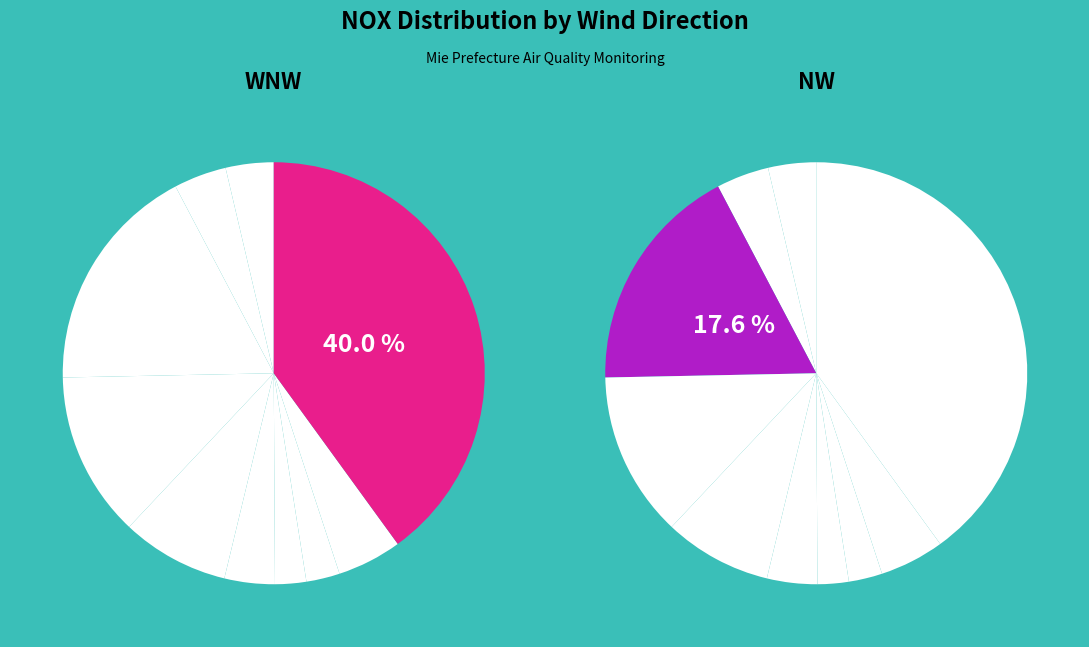

To the nearest percent, what is the difference between the Other and WSW slice percentages?

17%